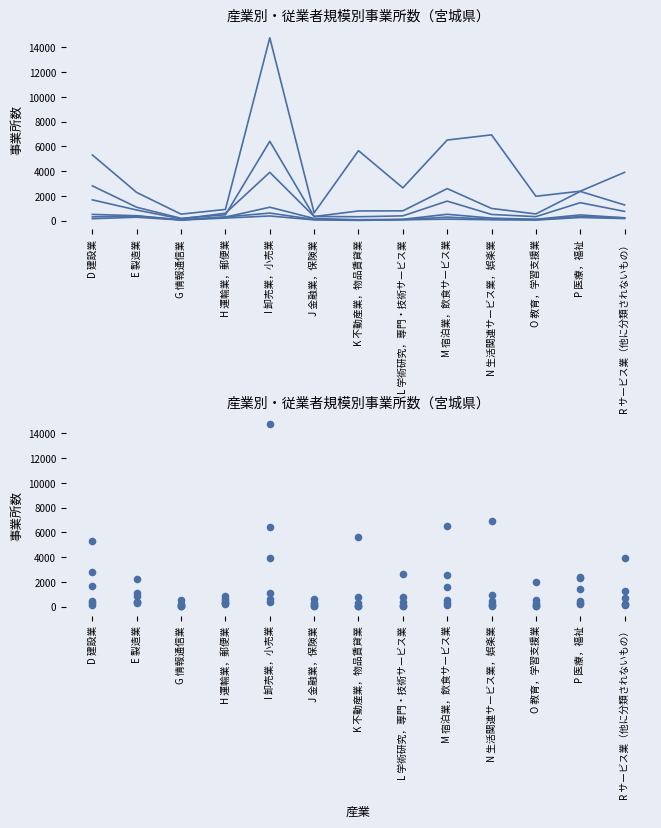

Which series contains the lowest Y value?

50～99人